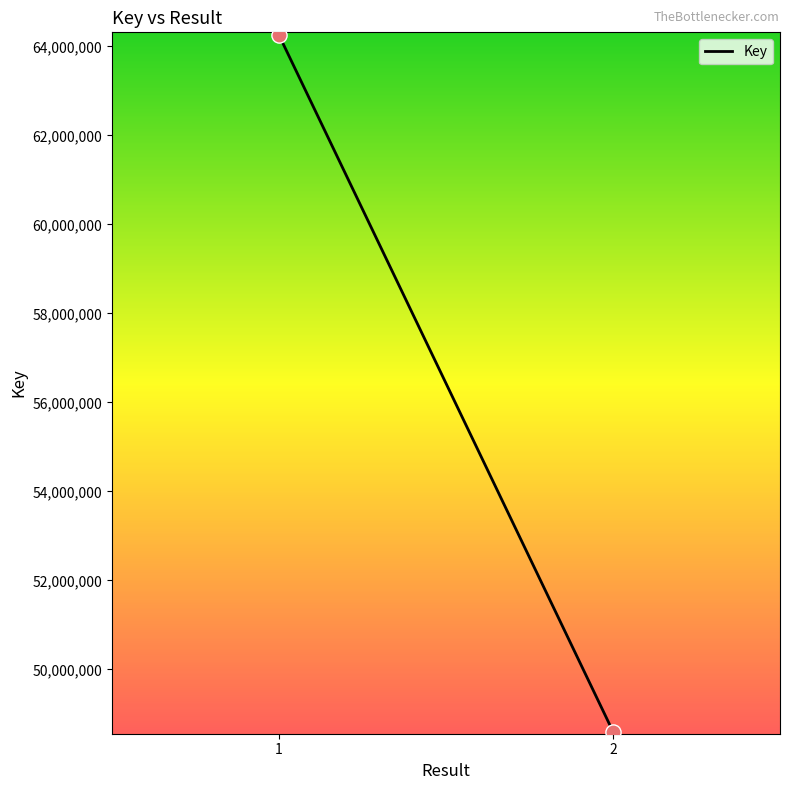

What is the average Y value?

56426665